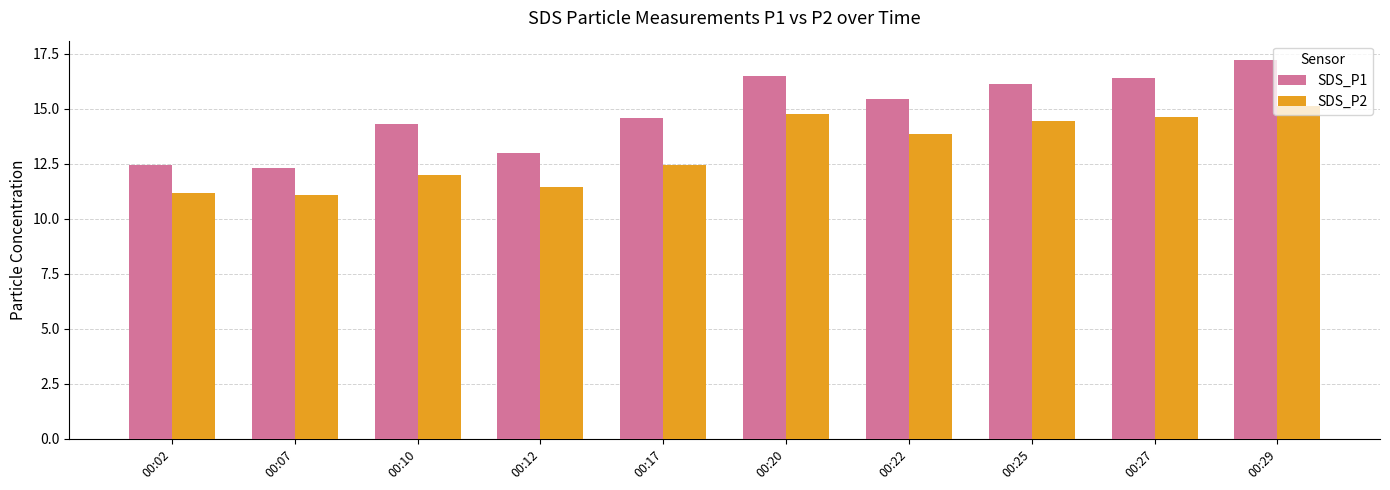

Rank the series at 00:10 from highest to lowest value.

SDS_P1, SDS_P2